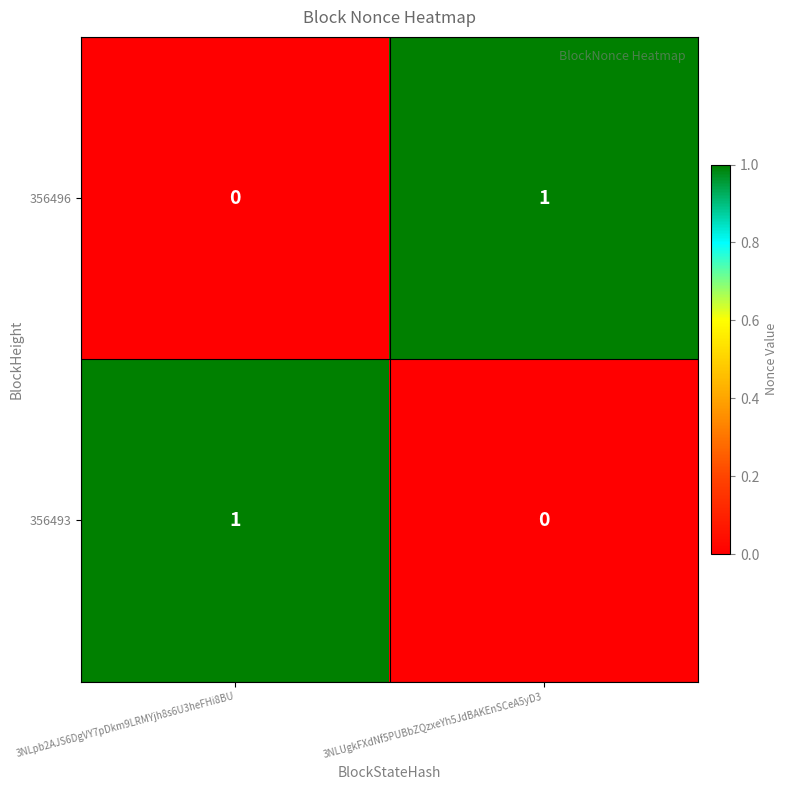

At which label is 356496 closest to 0?

3NLpb2AJS6DgVY7pDkm9LRMYjh8s6U3heFHi8BU